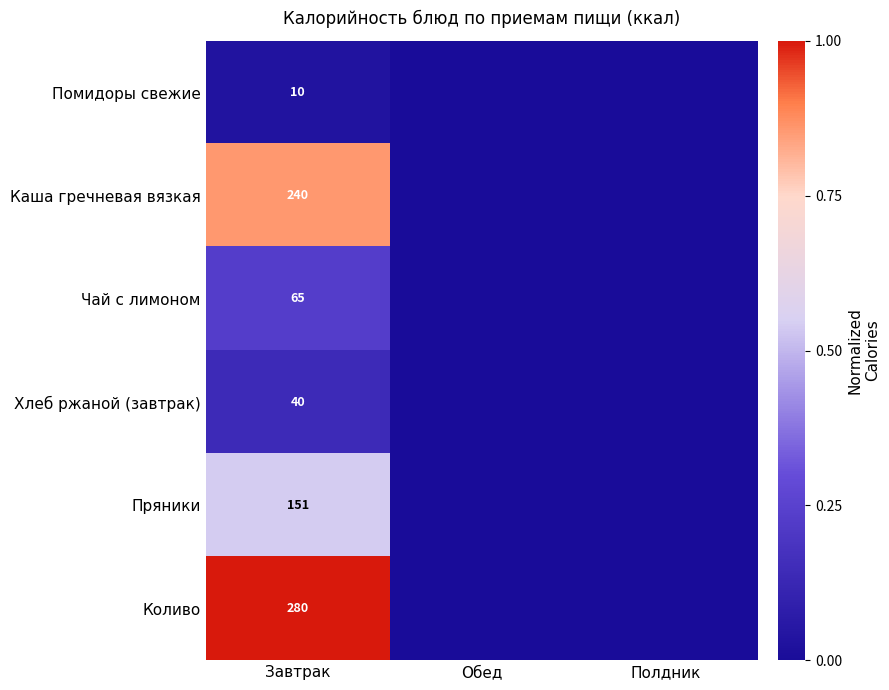

Is it true that Помидоры свежие equals 10 at Завтрак?

True